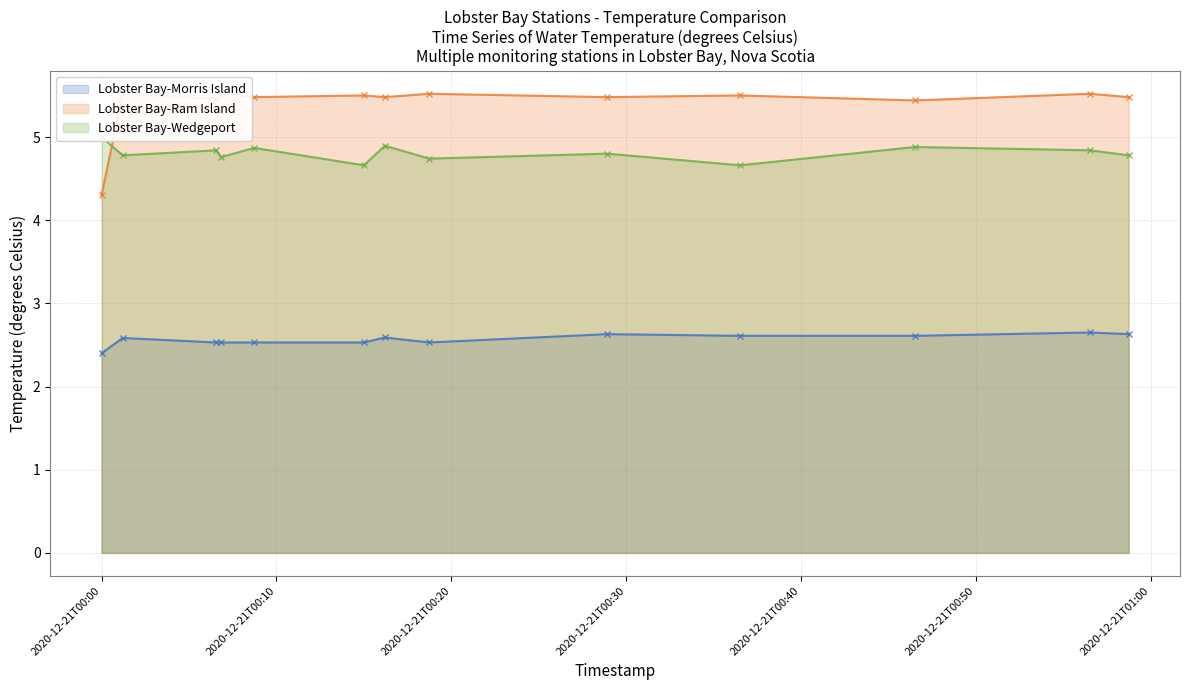

How many data points does each series have?

13